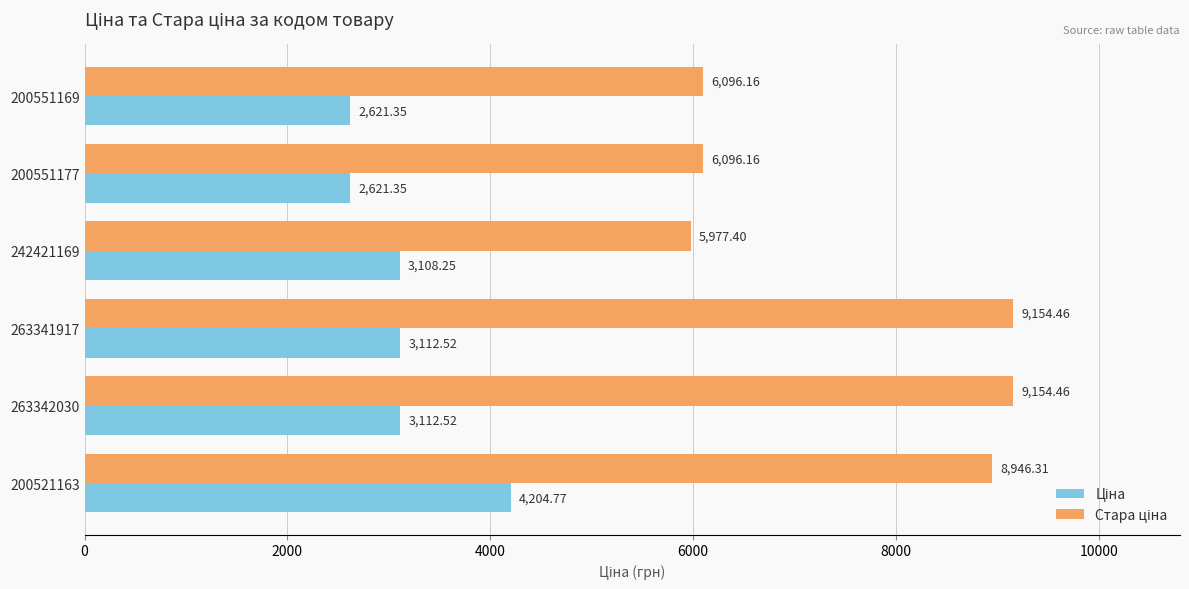

At which category is the sum across all series the highest?

200521163